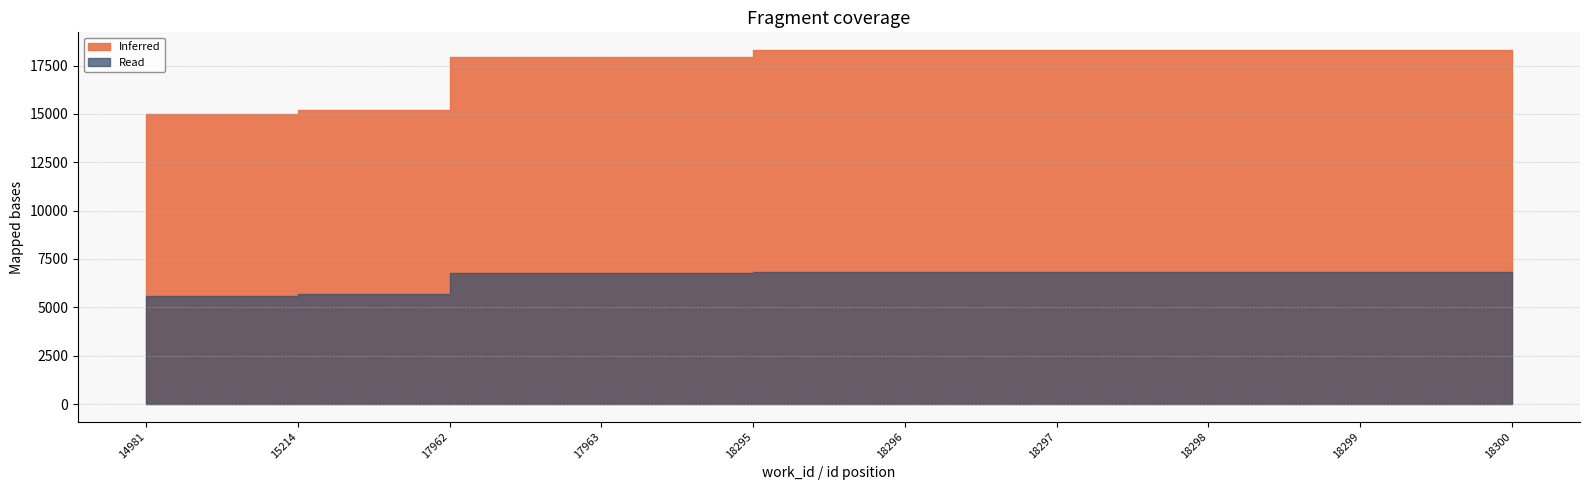

Rank the categories by Read value from lowest to highest.

14981, 15214, 17962, 17963, 18295, 18296, 18297, 18298, 18299, 18300